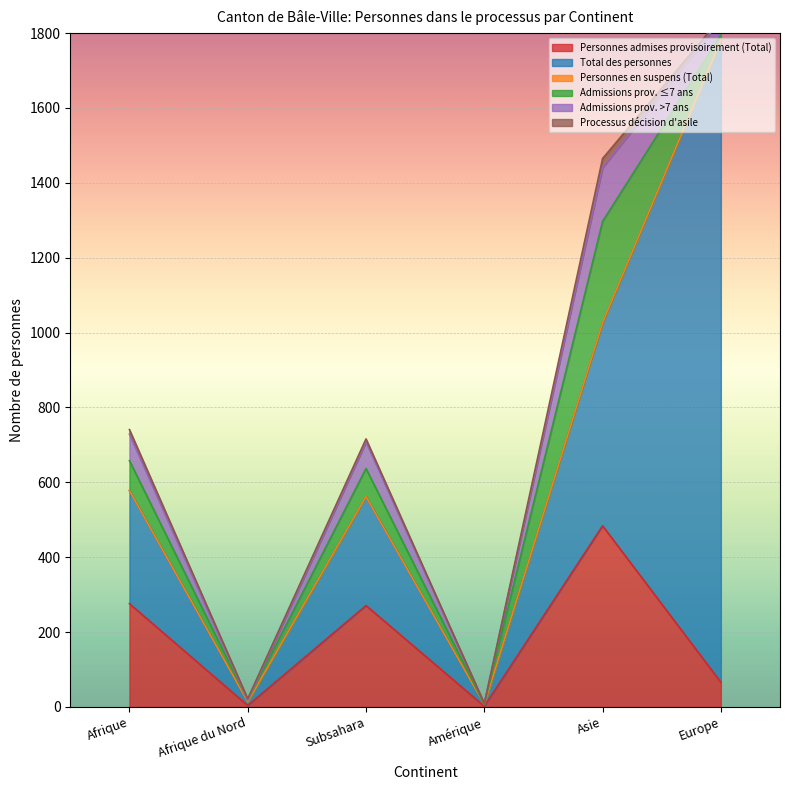

What are all the series names shown in the legend?

Personnes admises provisoirement (Total), Total des personnes, Personnes en suspens (Total), Admissions prov. ≤7 ans, Admissions prov. >7 ans, Processus décision d'asile